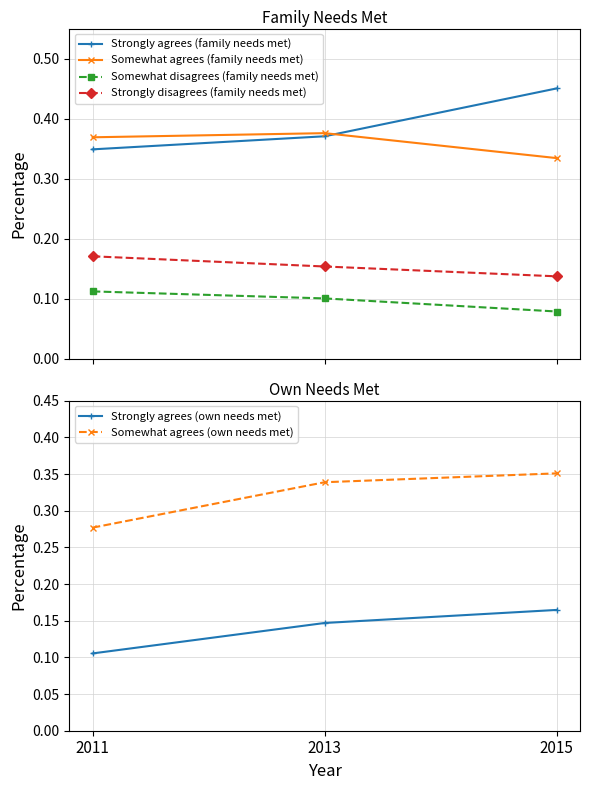

Is the value of Strongly agrees (own needs met) at 2013 greater than the value of Strongly disagrees (family needs met) at 2011?

No